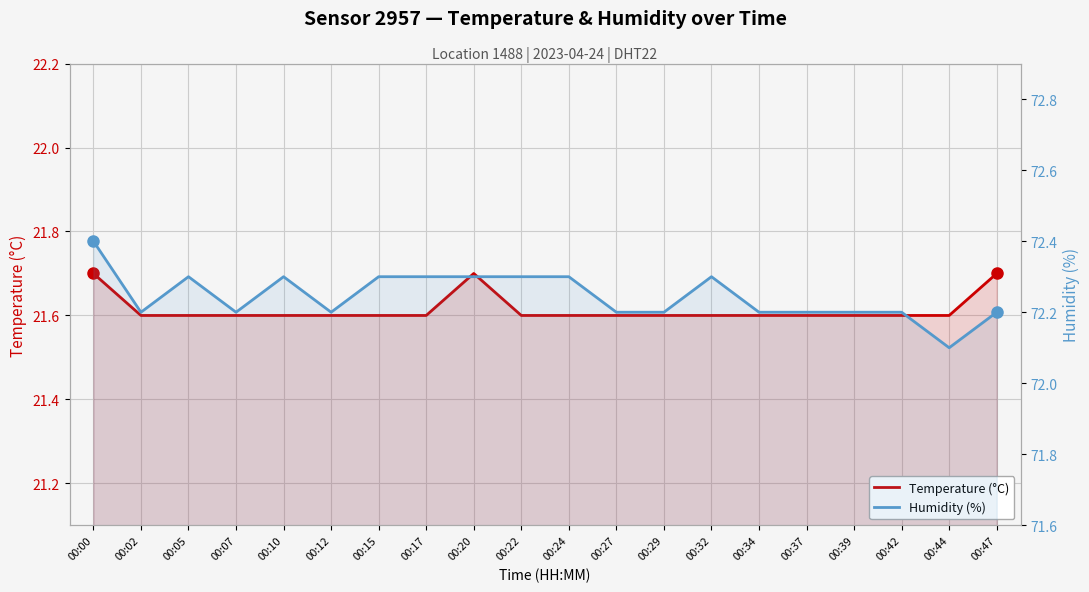

Which category has the lowest value across all series?

00:02